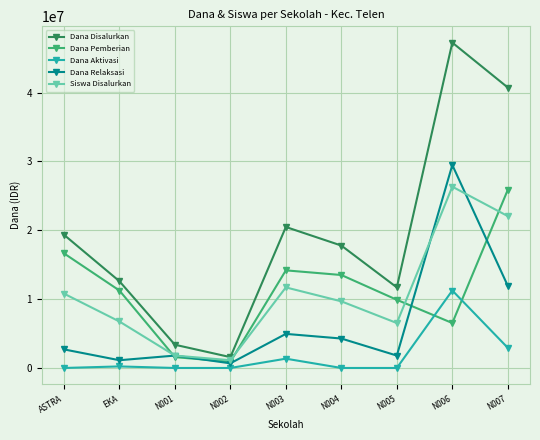

Where is the first local maximum for Dana Disalurkan?

N003